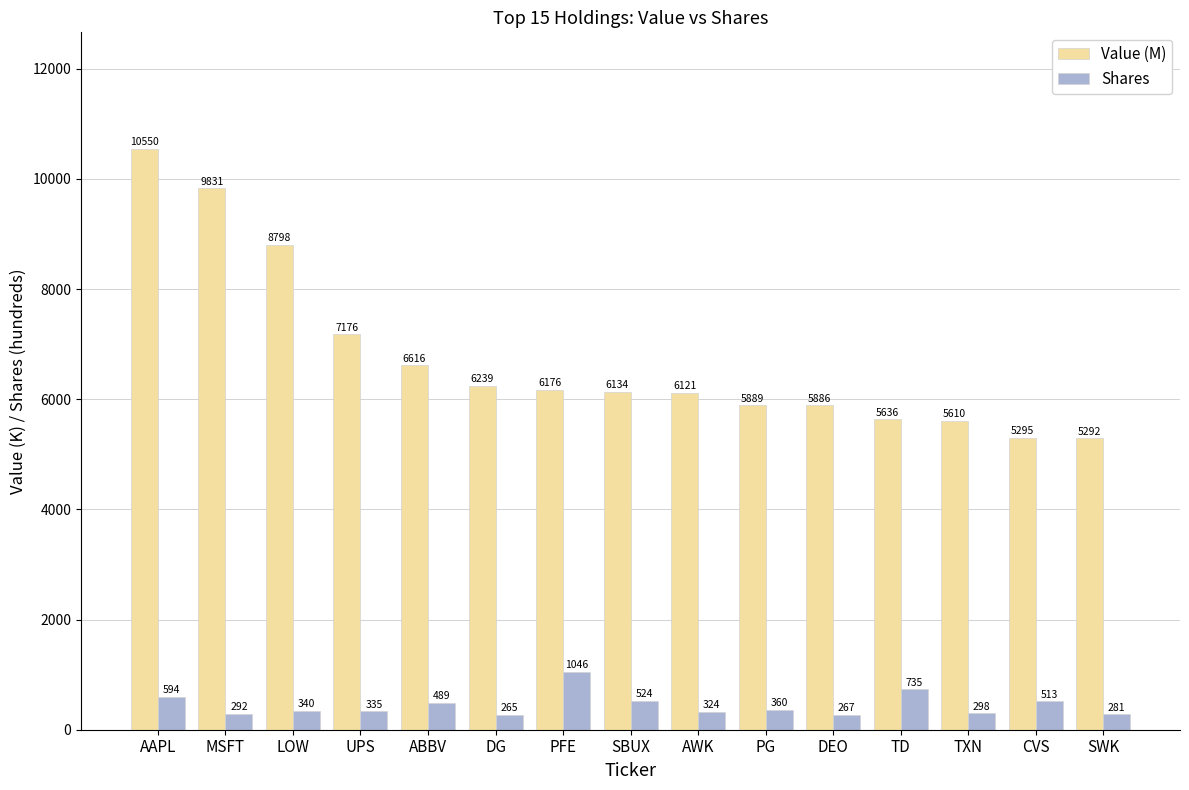

How many groups of bars are there?

15